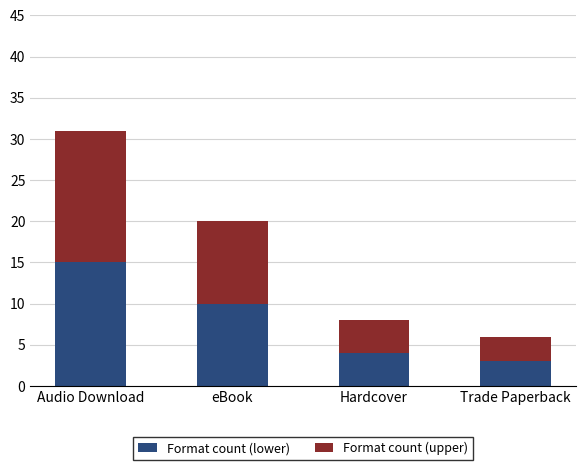

The value of Format count (lower) at Trade Paperback is 3. True or false?

True